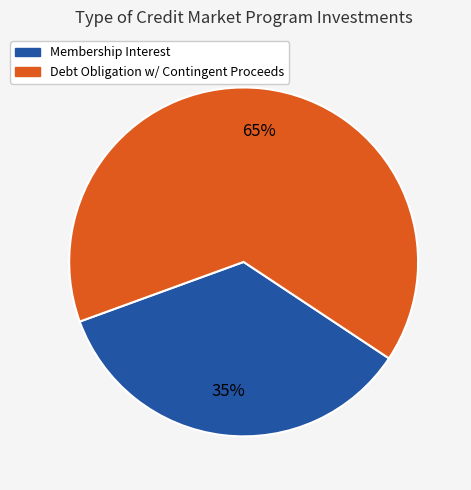

To the nearest percent, what is the average slice percentage?

50%